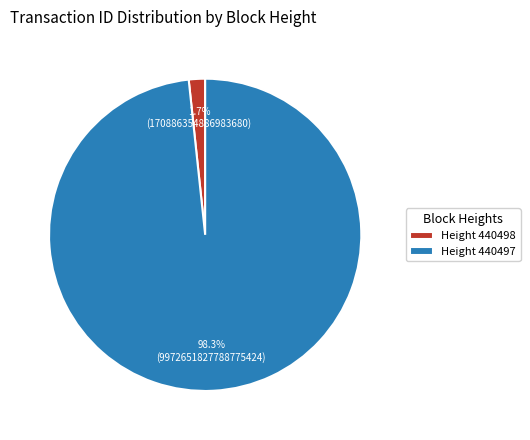

Count the number of slices in the pie.

2